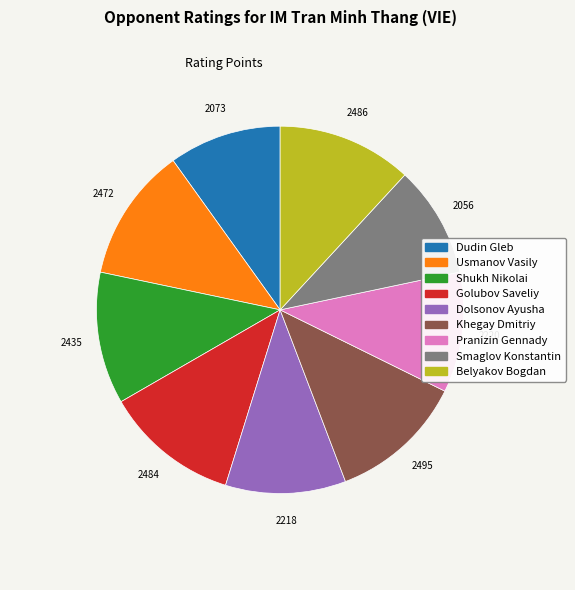

The Khegay Dmitriy slice represents 23% of the pie. True or false?

False